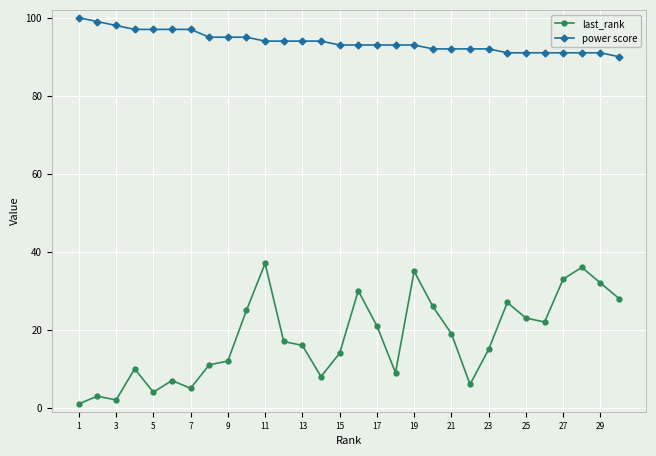

Which series has the widest spread of values?

last_rank